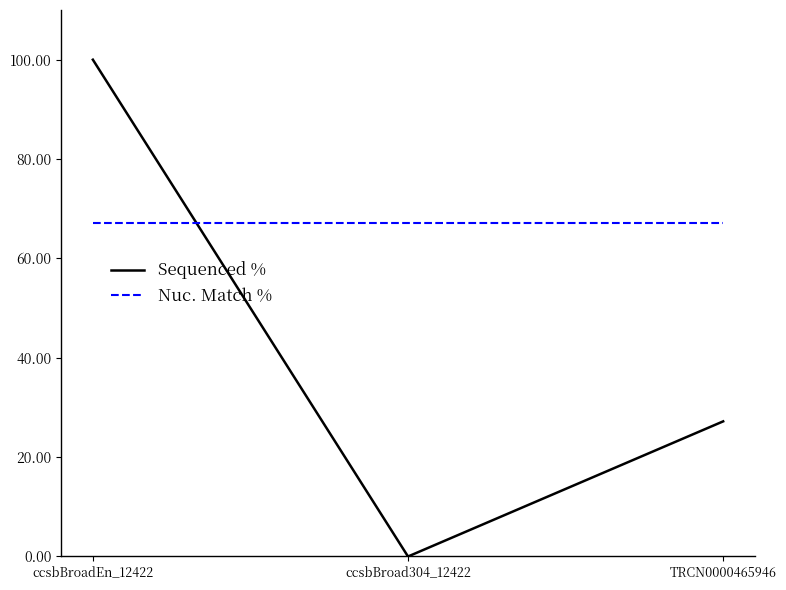

What position from the left is TRCN0000465946?

3